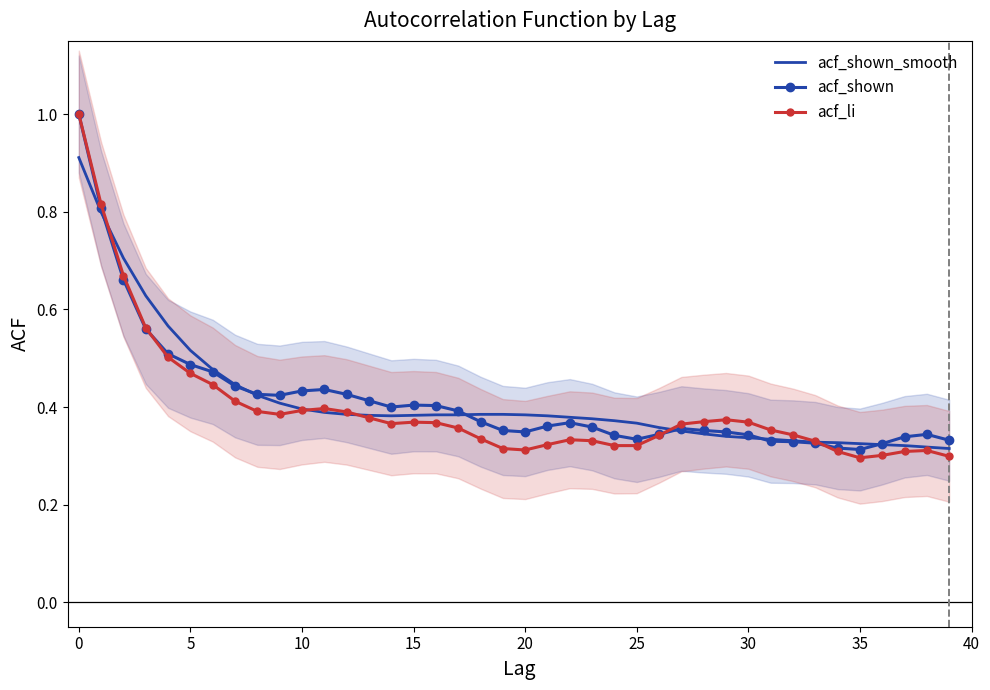

What is the label of the 30th point from the right?

10